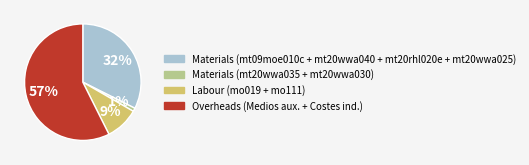

Is Materials (mt09moe010c + mt20wwa040 + mt20rhl020e + mt20wwa025) the majority of the pie?

No